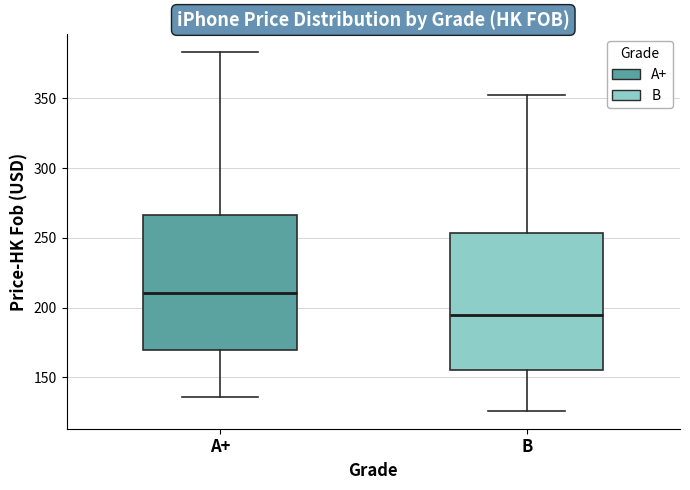

Reading left to right, read every box against the y-axis: the position of its median line, the range the box covers, and the ends of its whiskers. The values are not printed on the chart, so give them approximately, as read against the axis.

A+: median 210, box 170 to 265, whiskers 135 to 385
B: median 195, box 155 to 255, whiskers 125 to 350